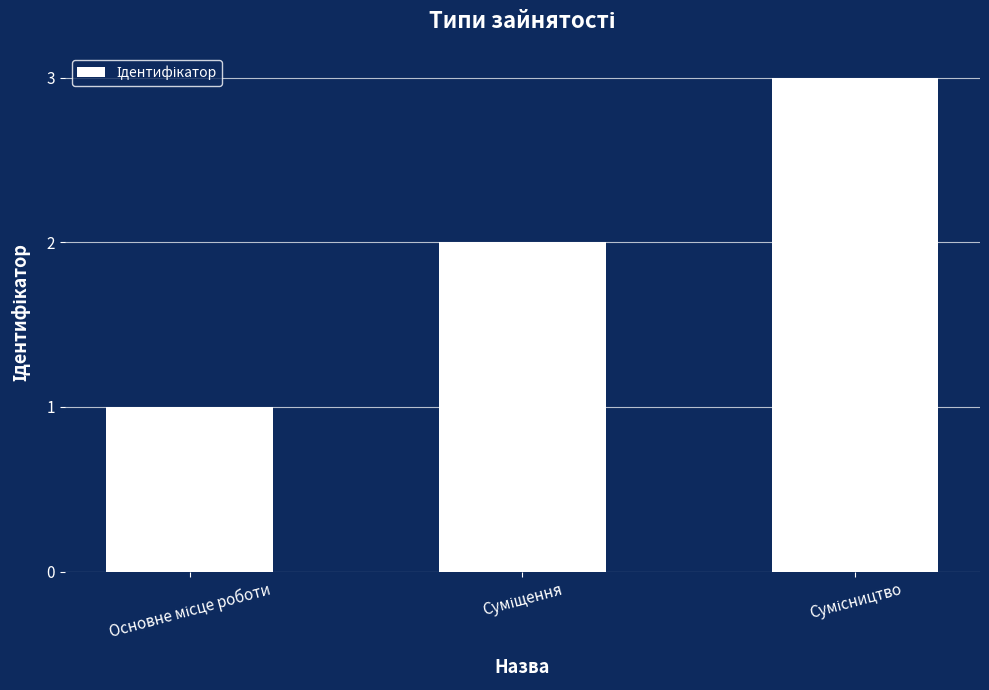

What is the smallest value displayed?

1